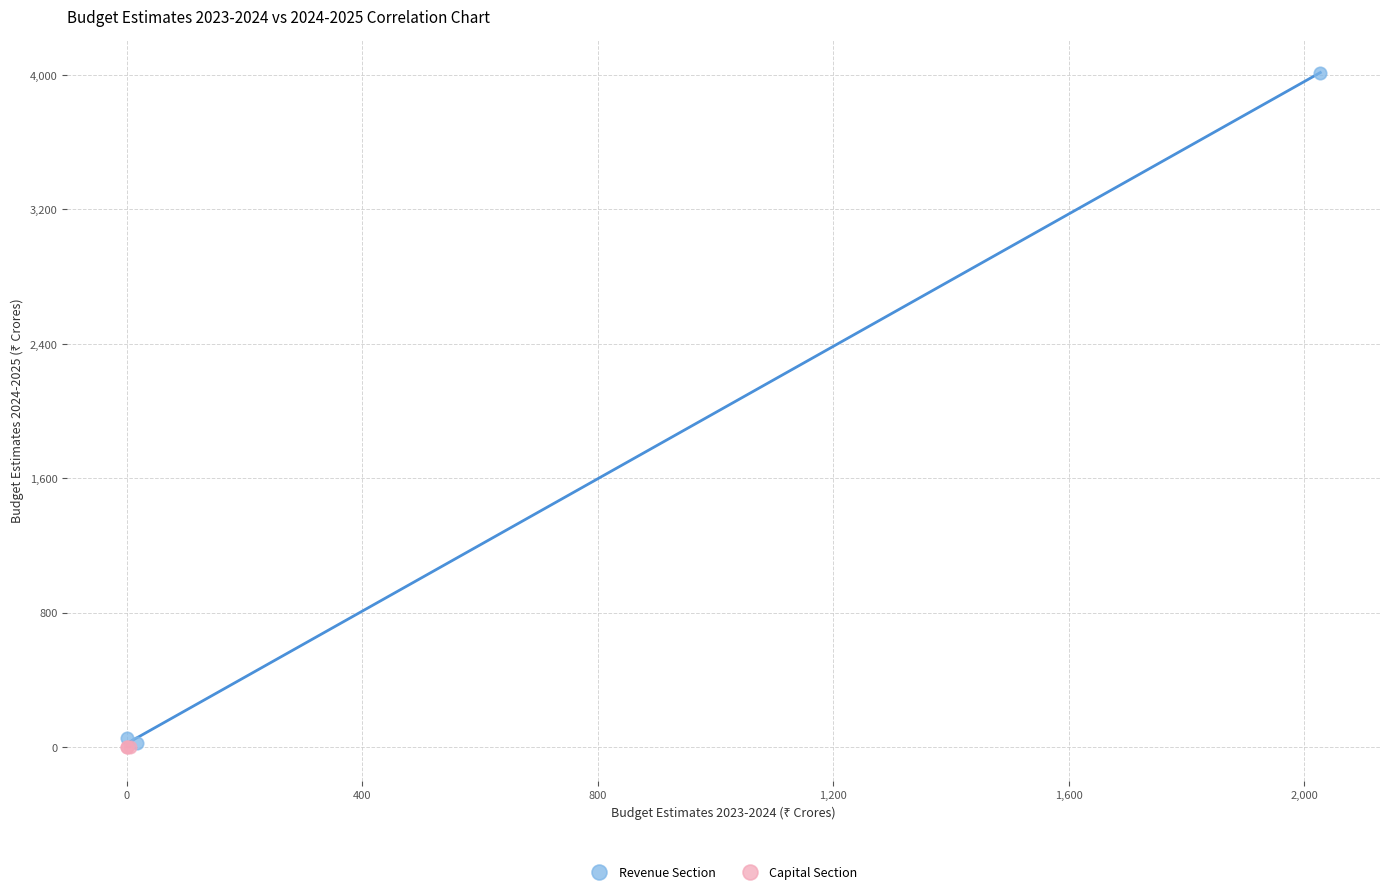

Which series has the widest spread of Y values?

Revenue Section